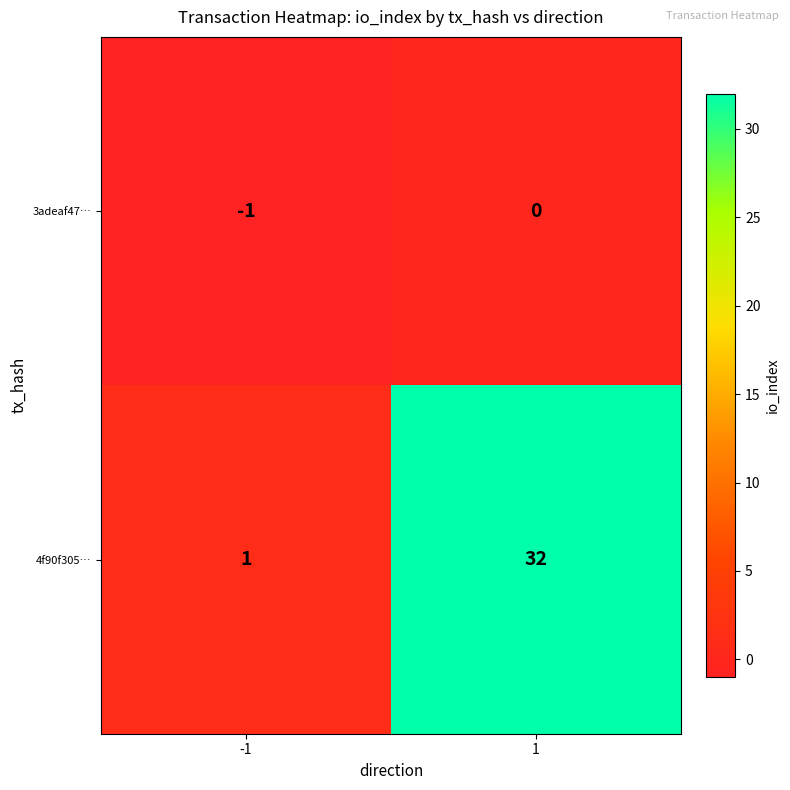

Reading left to right, extract all data points from this chart.

3adeaf47…: -1	0
4f90f305…: 1	32